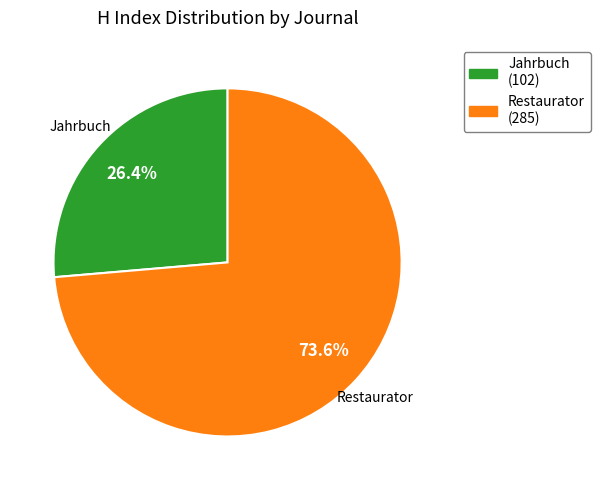

Is there any slice that represents more than half of the pie?

Yes